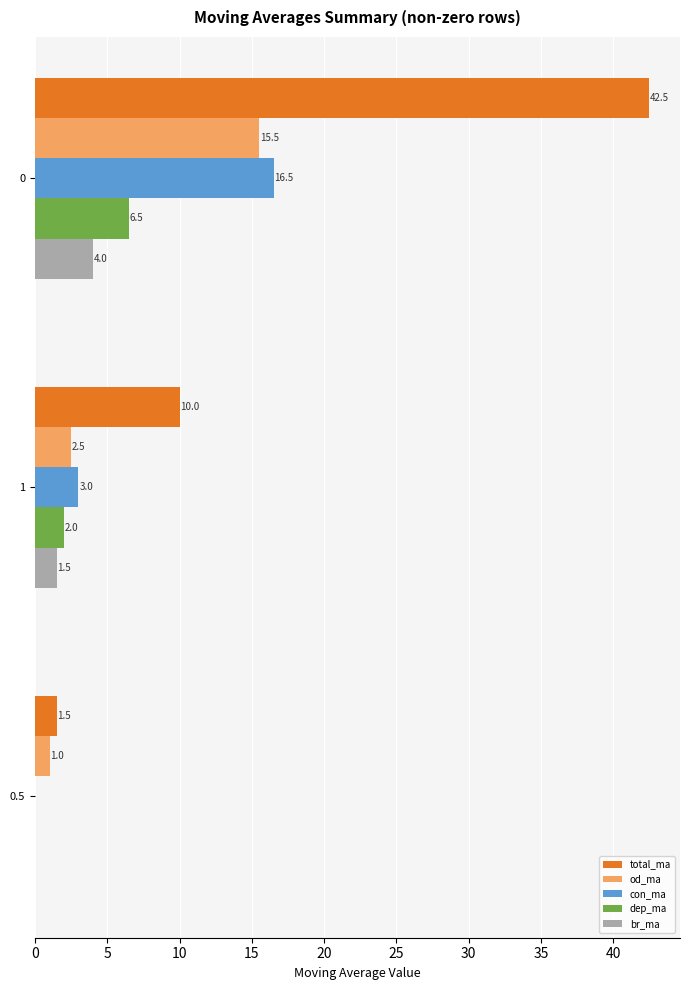

How many br_ma values are between 0 and 4?

3